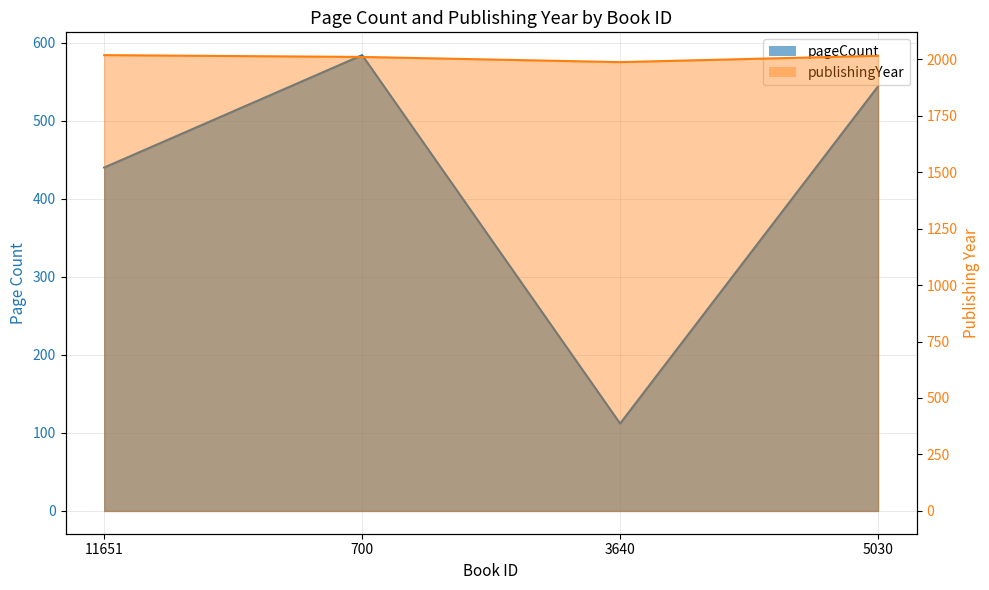

List the series in order of their peak value, highest first.

publishingYear, pageCount